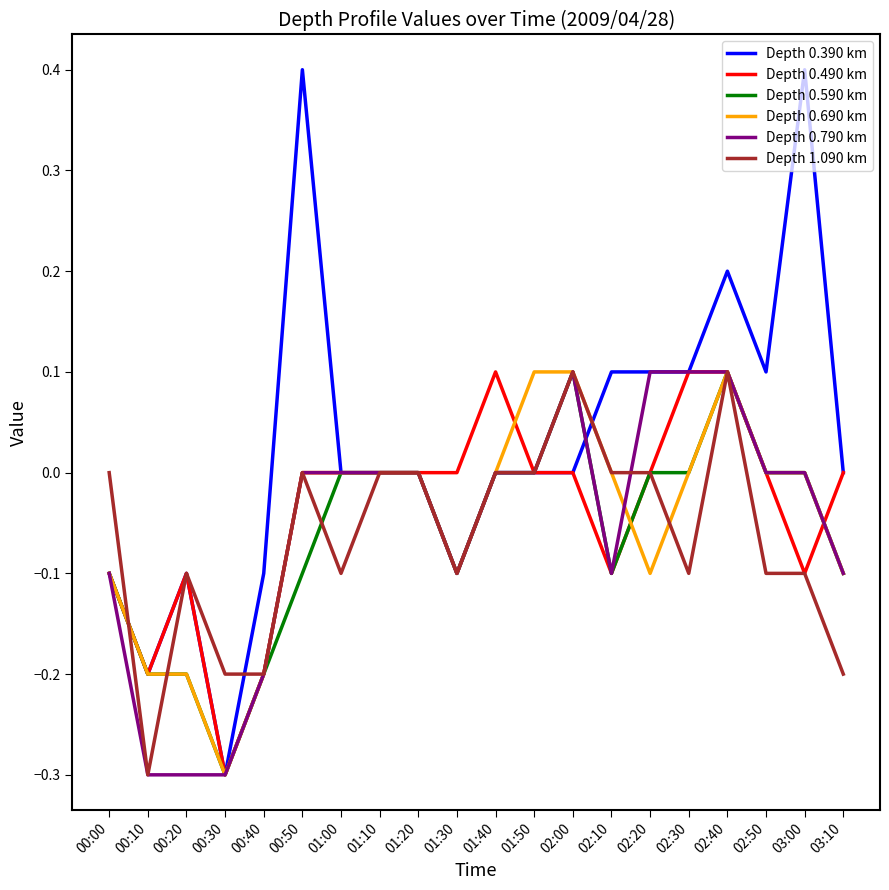

Between 00:20 and 02:20, which series saw the biggest shift?

Depth 0.790 km